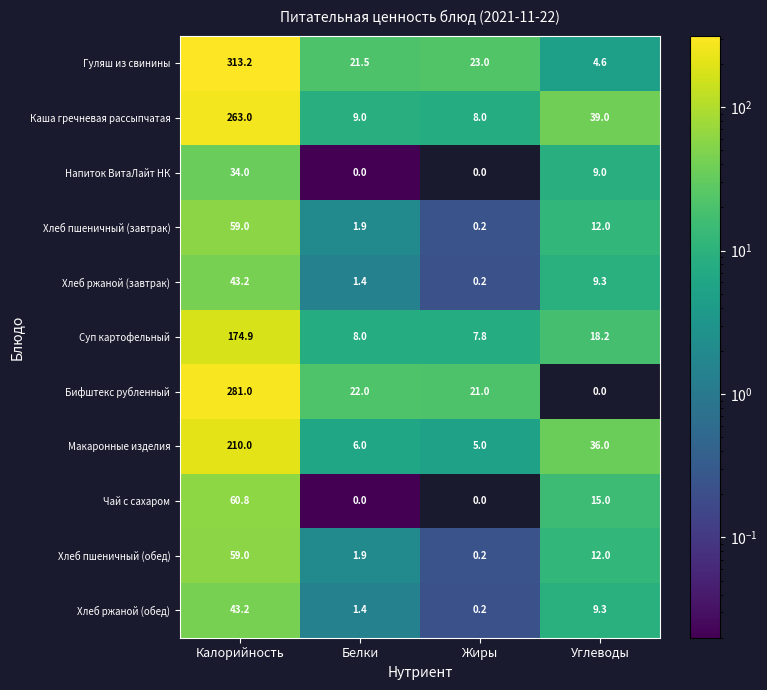

What is the maximum value shown in the chart?

313.2